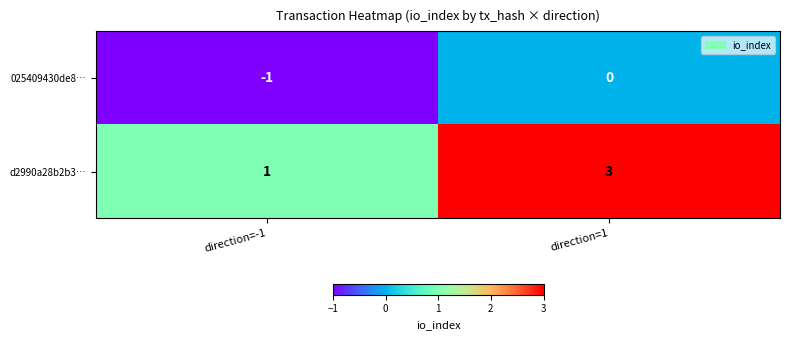

At which label is d2990a28b2b3… closest to 2?

direction=-1